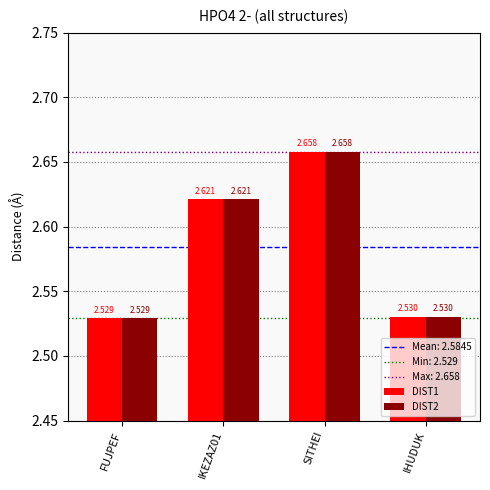

At which category is the sum across all series the highest?

SITHEI